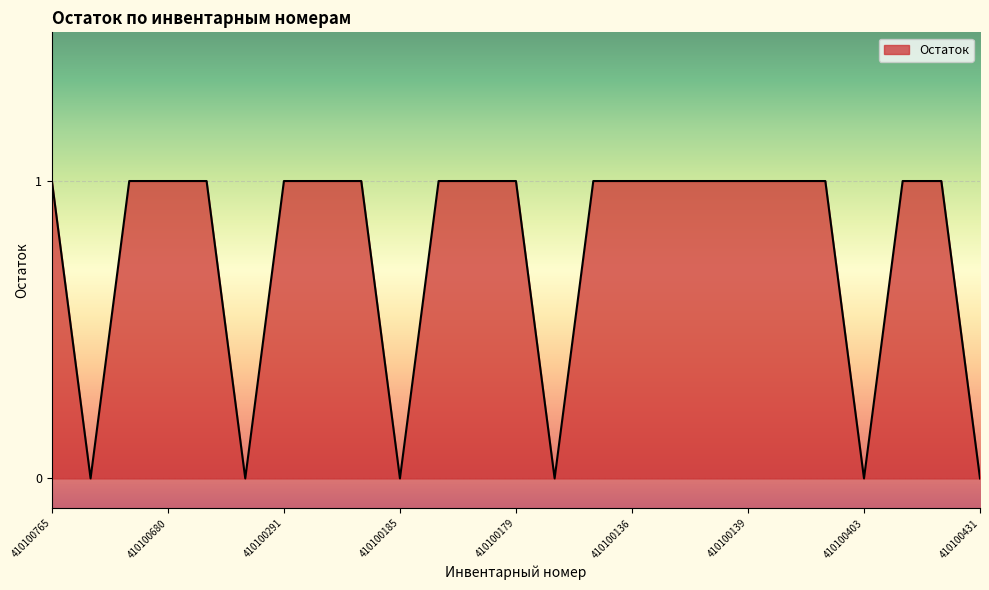

What is the average value?

1